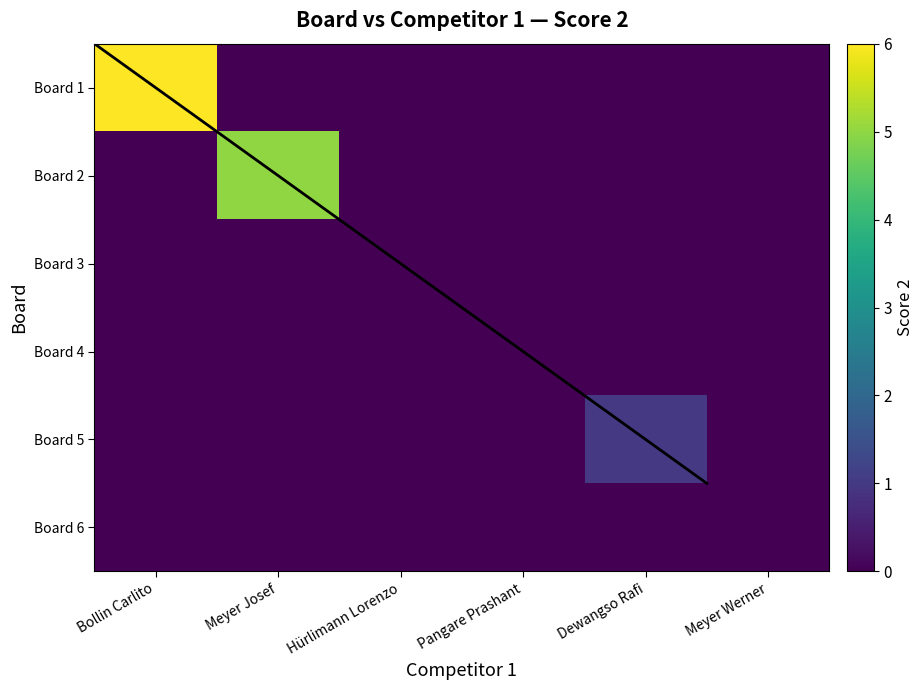

The value of Board 4 at Pangare Prashant is 0.0. True or false?

True